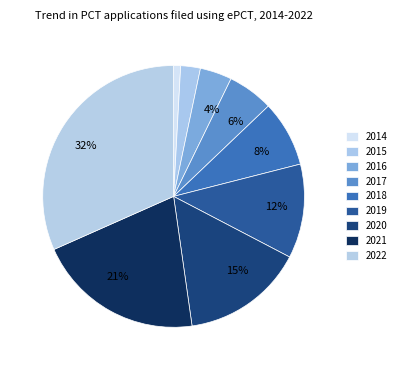

Does 2022 represent more than half of the total?

No